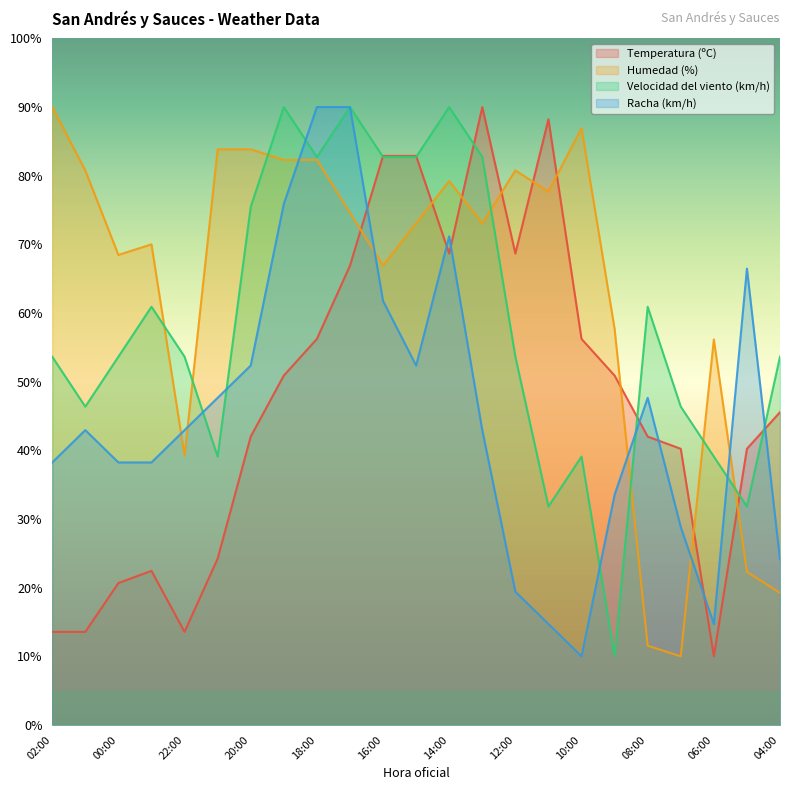

What position from the right is 11:00?

8